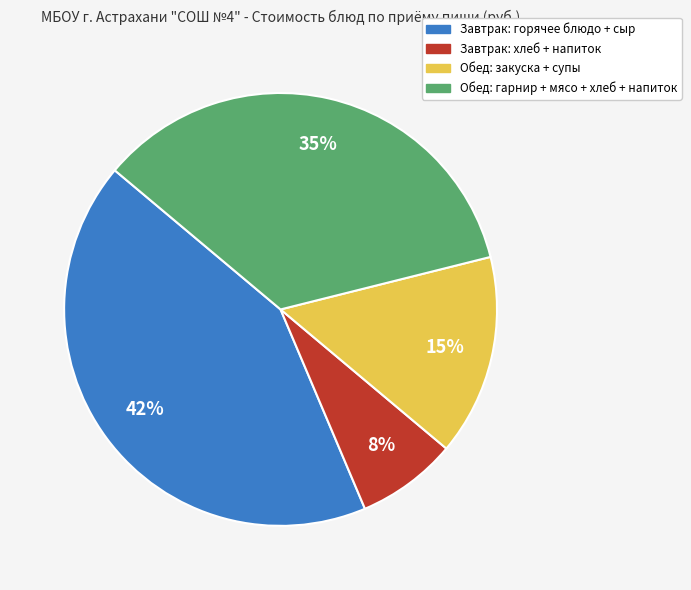

To the nearest percent, what is the average slice percentage?

25%